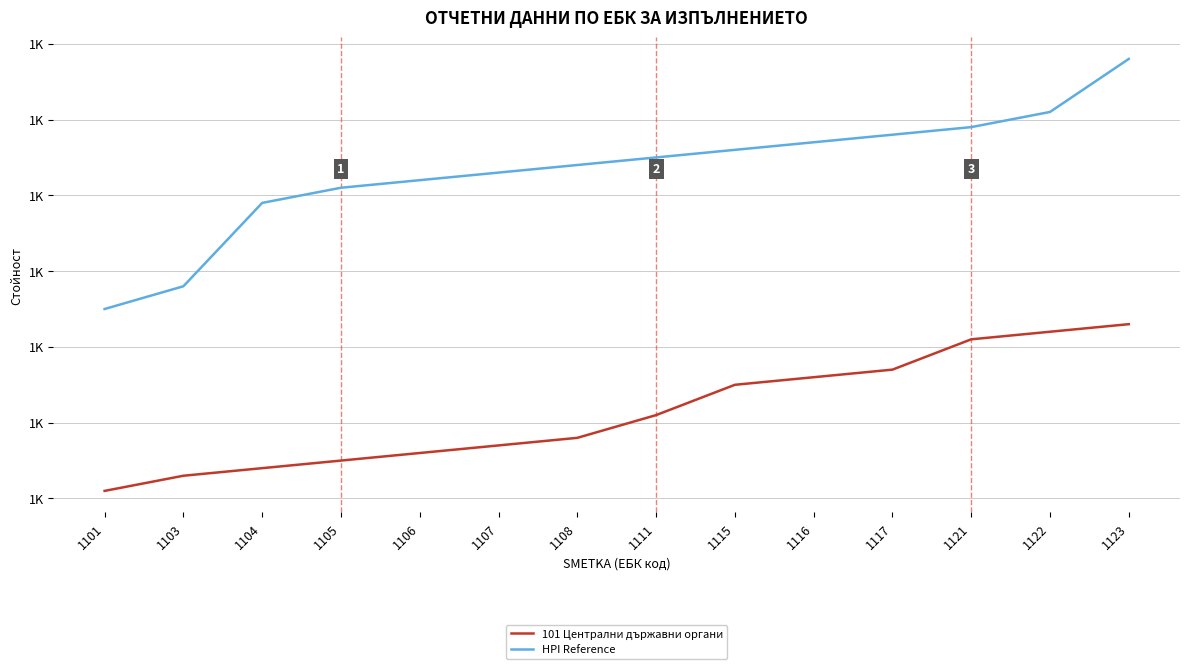

Which category has the highest value across all series?

1123